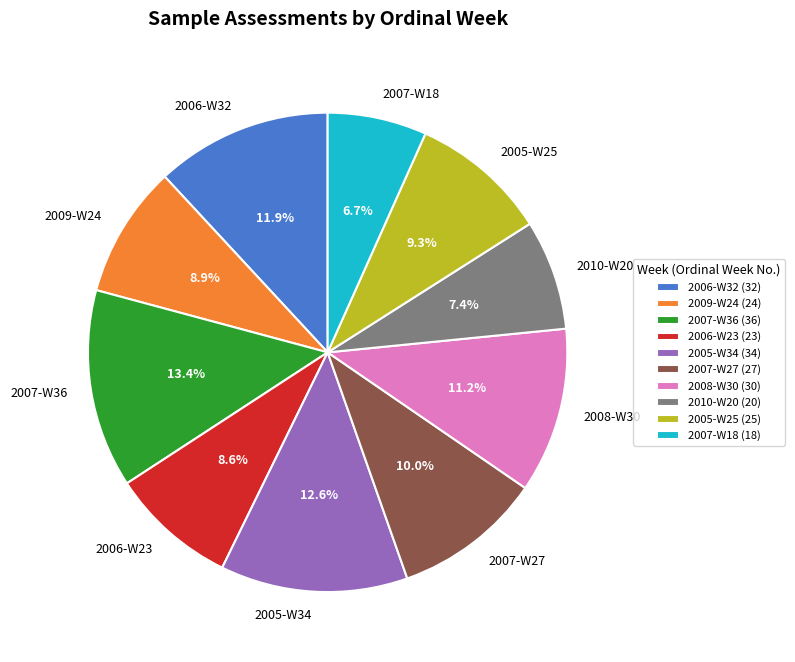

Combined, do 2010-W20 and 2006-W32 account for over 50%?

No